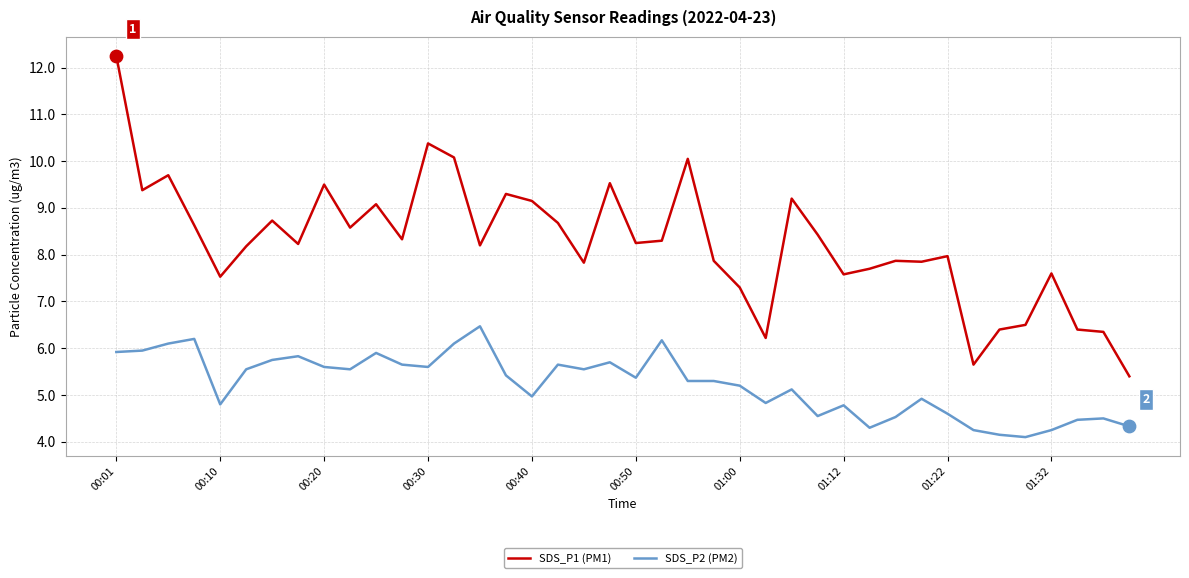

Which series has the largest total across all categories?

SDS_P1 (PM1)